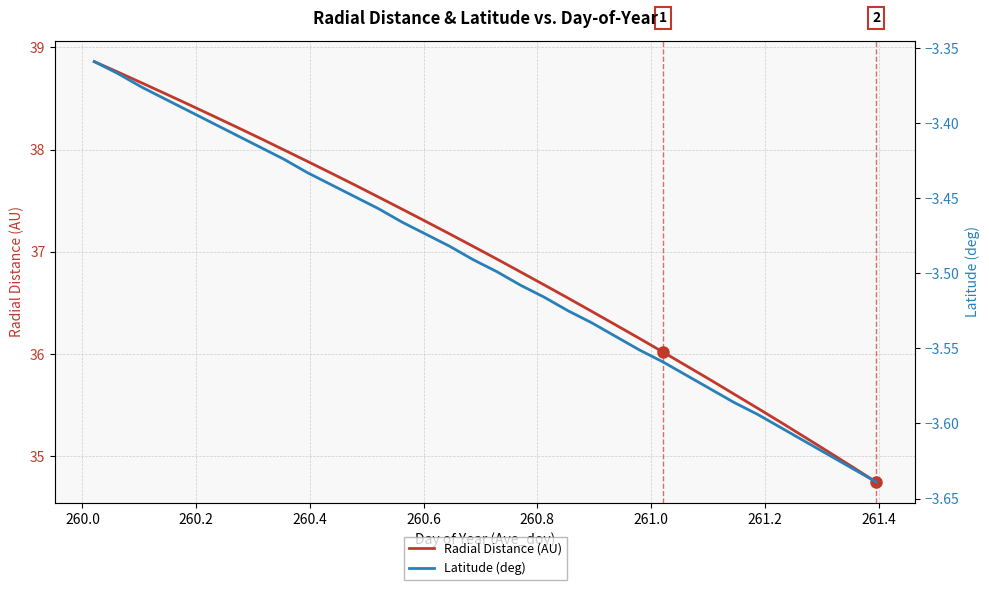

What is the highest value of the Radial Distance (AU) series?

38.9